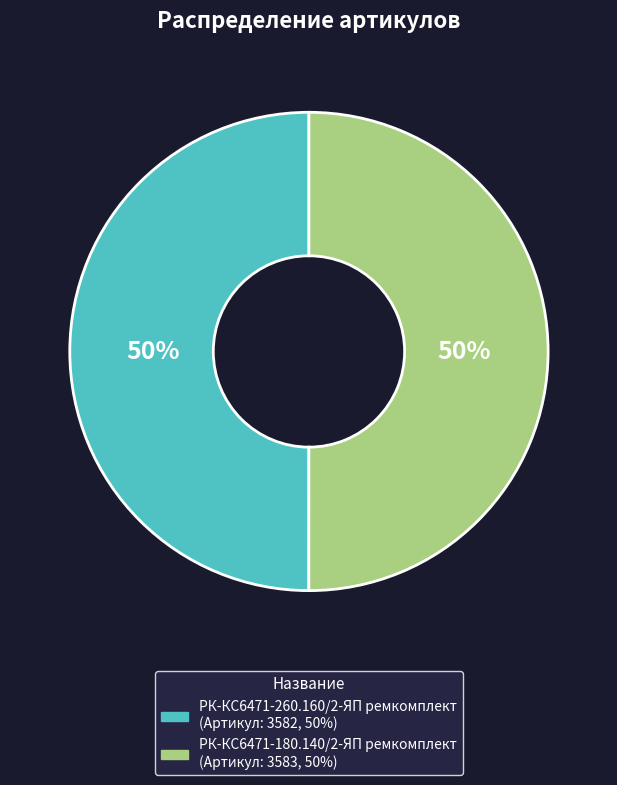

True or false: РК-КС6471-260.160/2-ЯП ремкомплект accounts for 38% of the total.

False